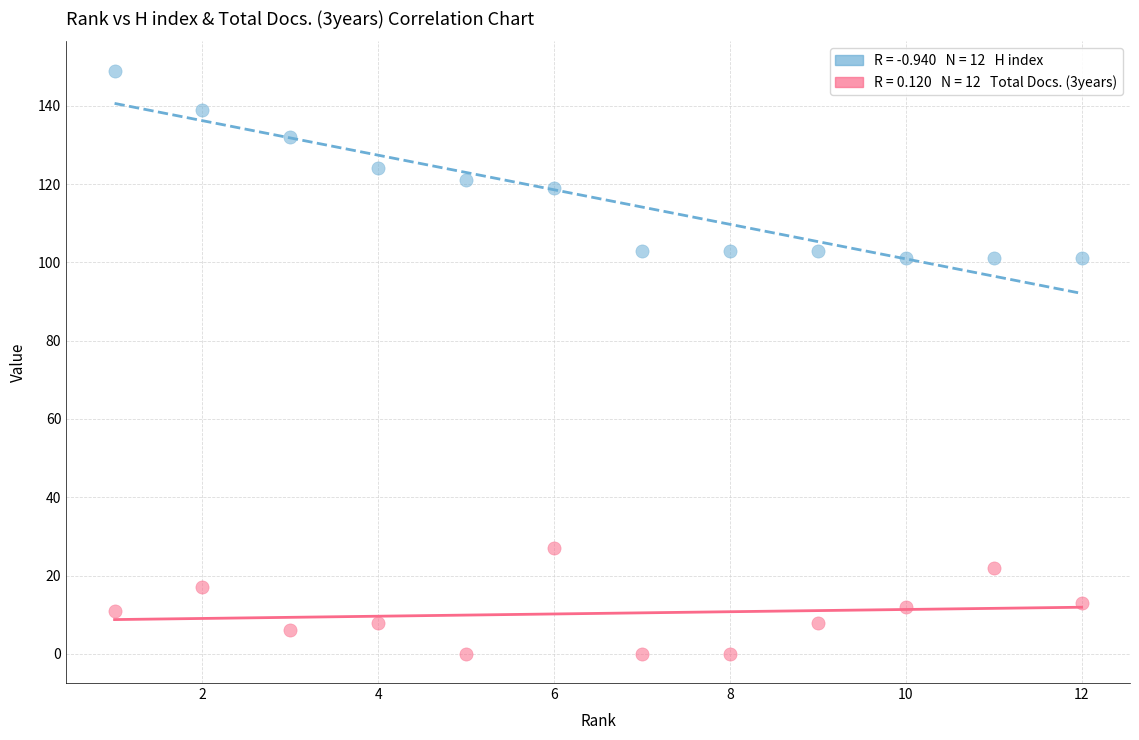

Across all data points, what is the range of Y values (max minus min)?

149